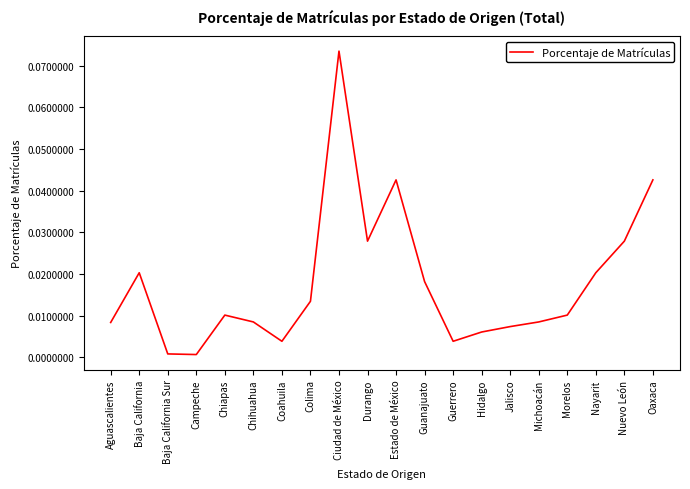

The chart shows a value of 0.0 at Coahuila. True or false?

True